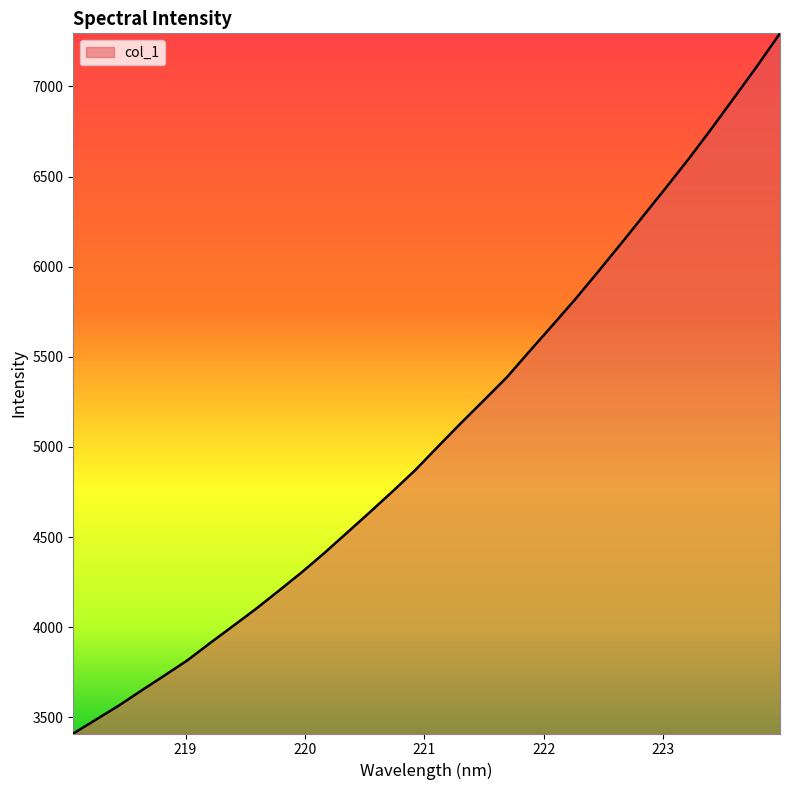

Does the chart have visible grid lines?

No